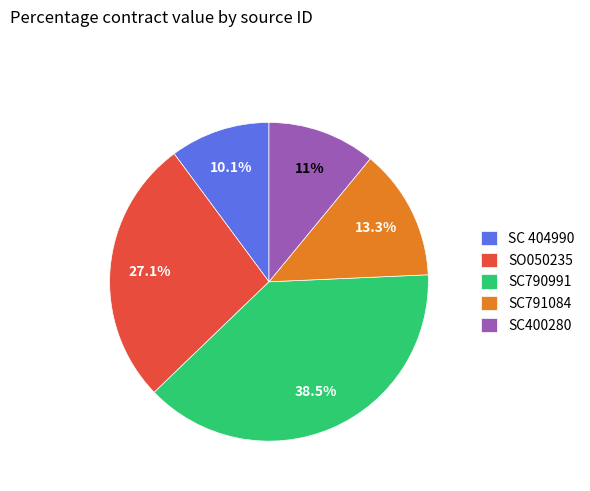

What is the ratio of the value at SO050235 to the value at SC790991?

0.7